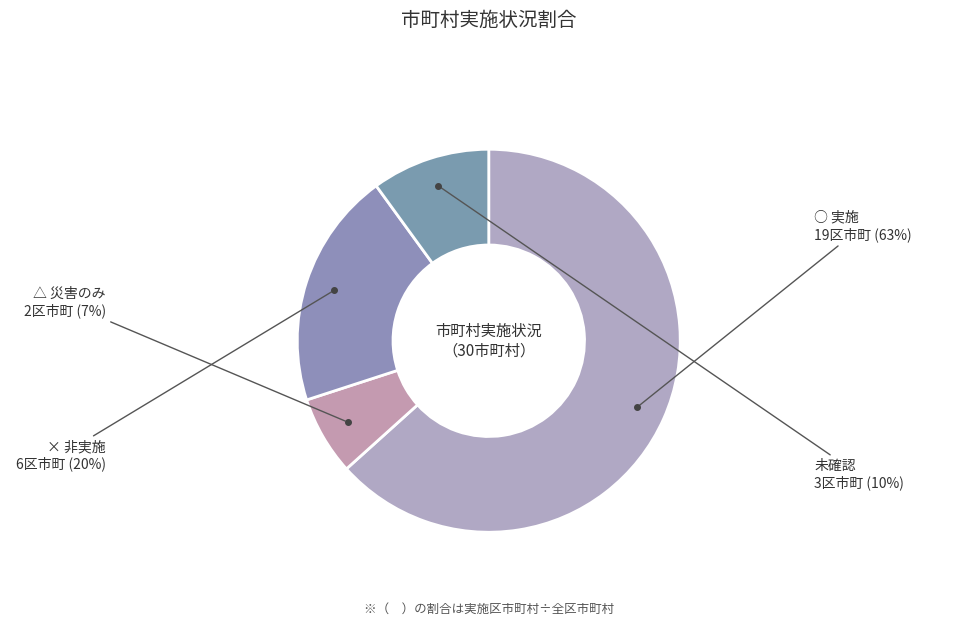

The ○ 実施 slice represents 57% of the pie. True or false?

False